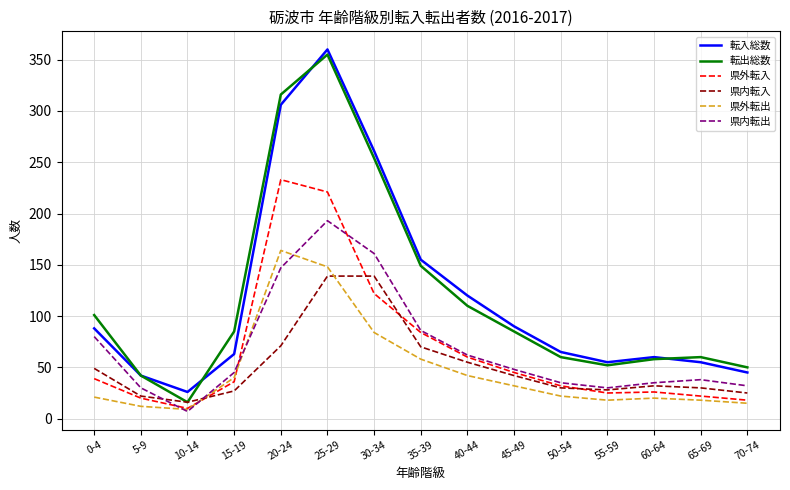

Which series has the largest range (max minus min)?

転出総数